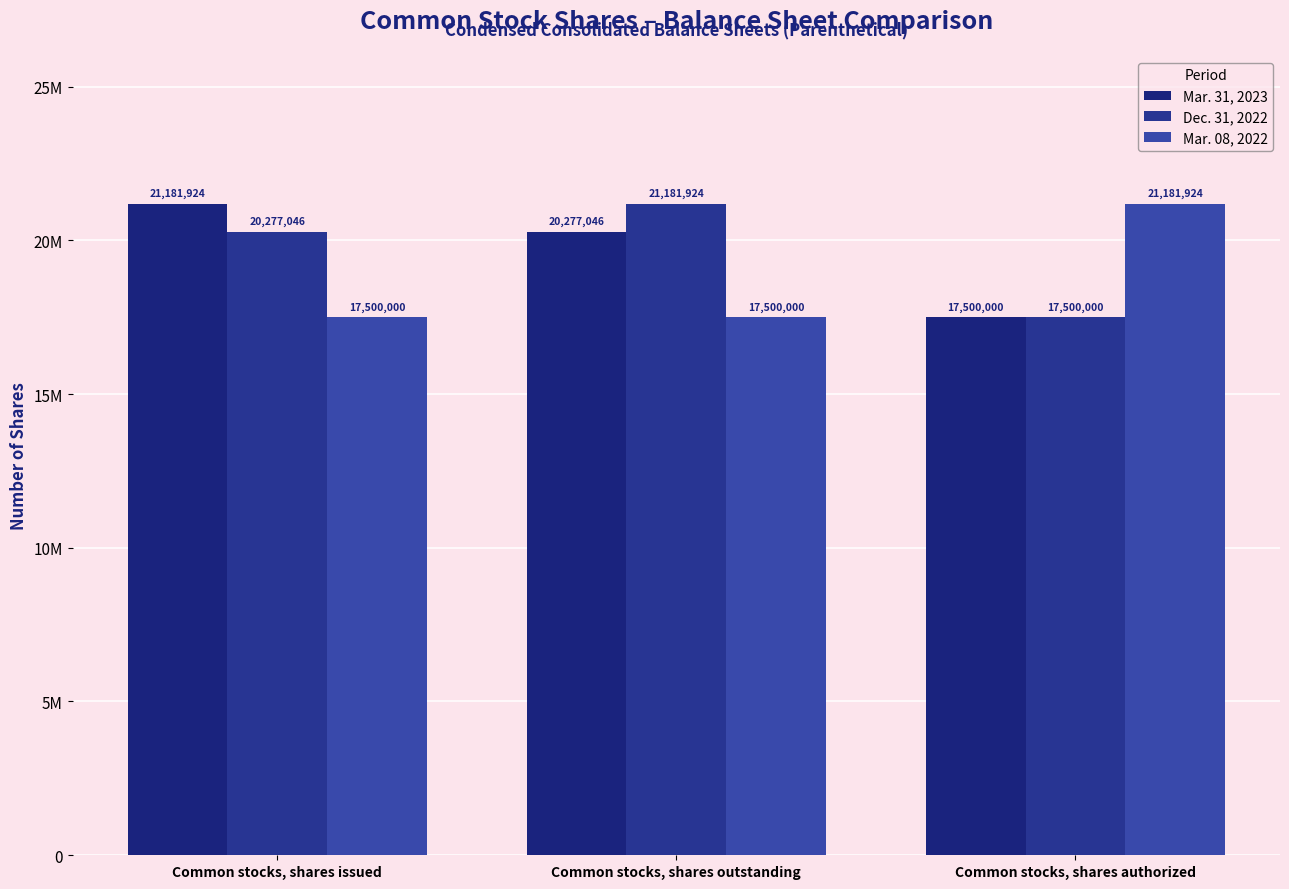

At which label does Mar. 08, 2022 reach its peak?

Common stocks, shares authorized